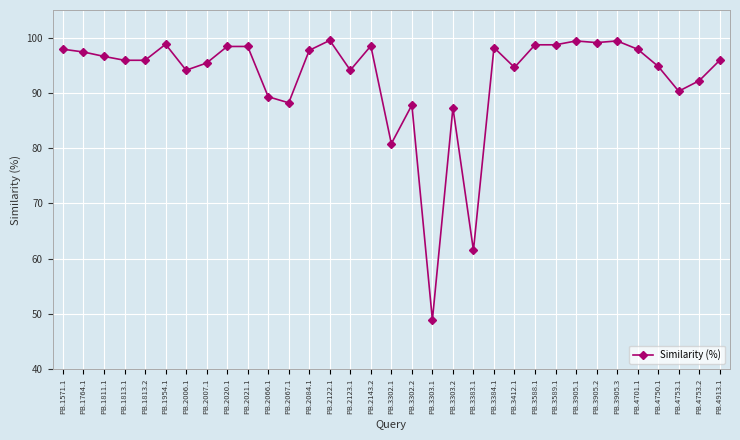

True or false: the data shows 38.5 at PB.3302.2.

False